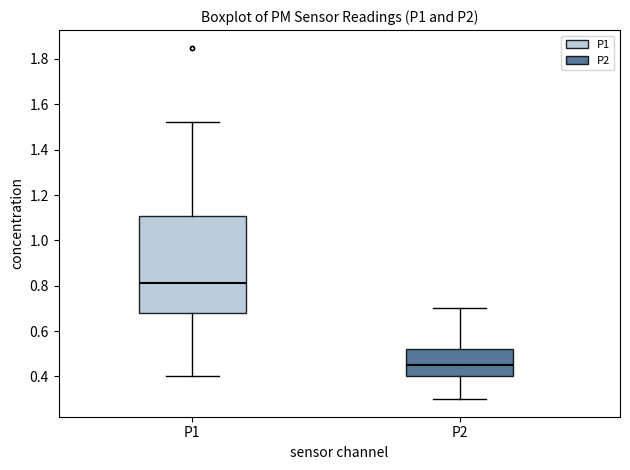

Reading left to right, transcribe this box plot: for each box, give where its median line is, the range the box spans, and where its two whiskers end, as read against the y-axis. The values are not printed on the chart, so give them approximately, as read against the axis.

P1: median 0.82, box 0.68 to 1.10, whiskers 0.40 to 1.52
P2: median 0.46, box 0.40 to 0.52, whiskers 0.30 to 0.70